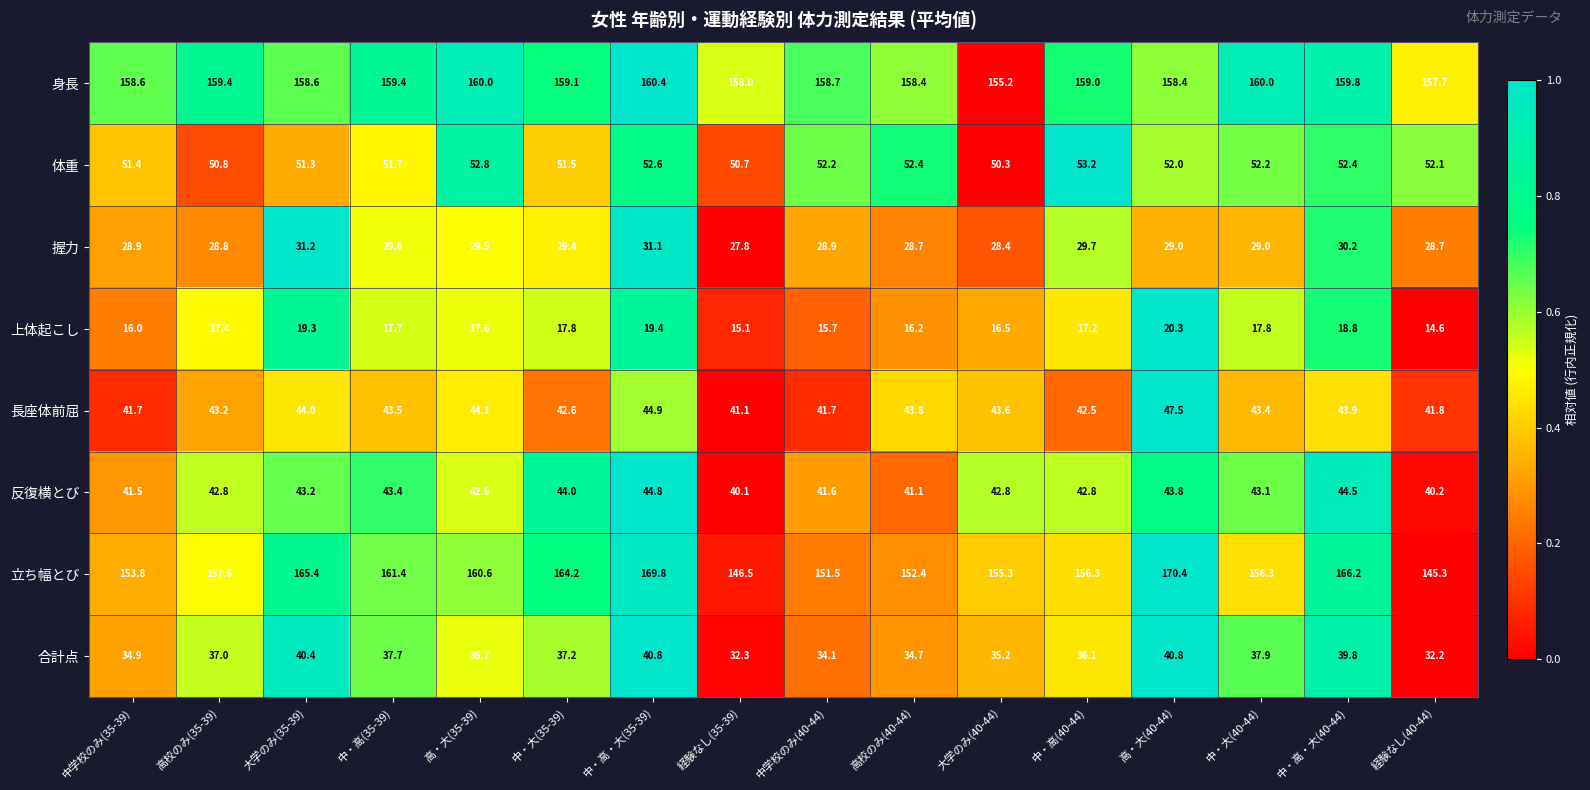

Which series has the largest total across all categories?

身長